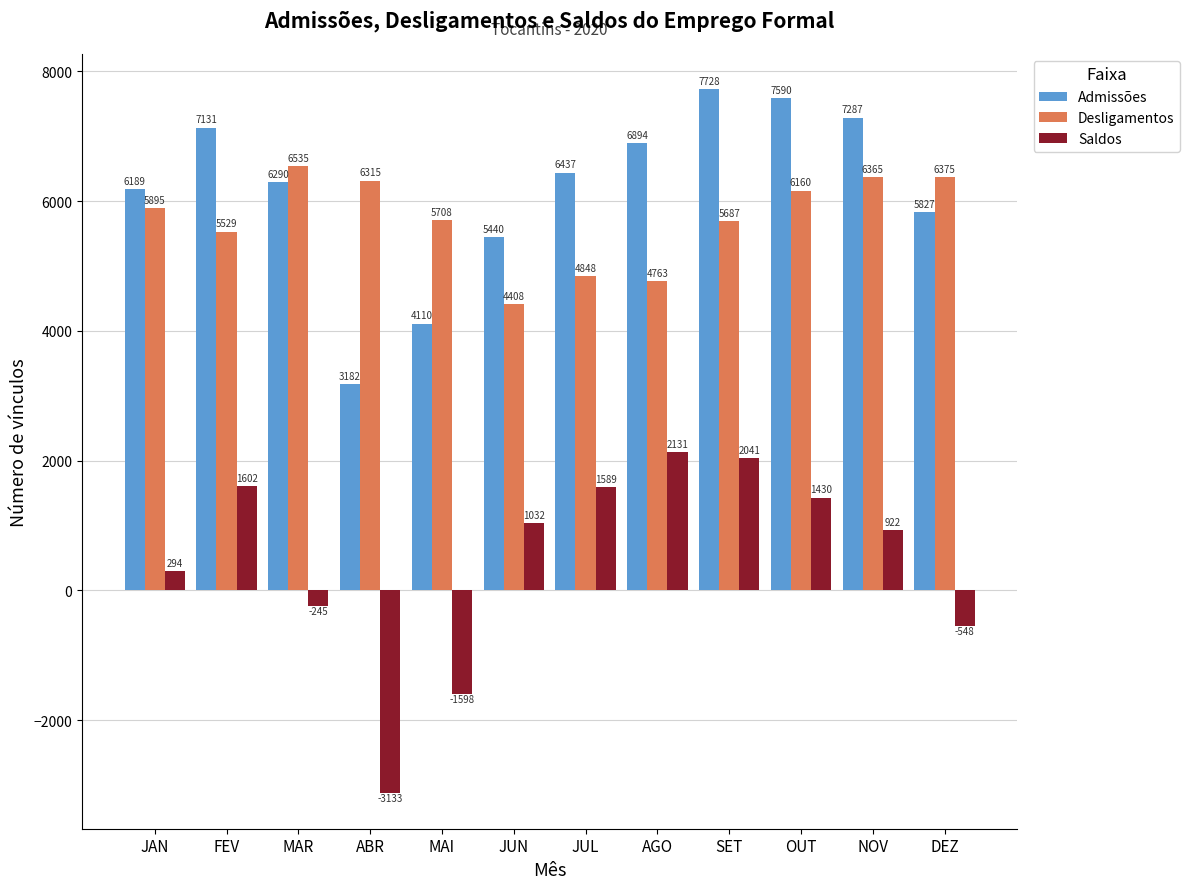

Which category has the highest value in the Saldos series?

AGO